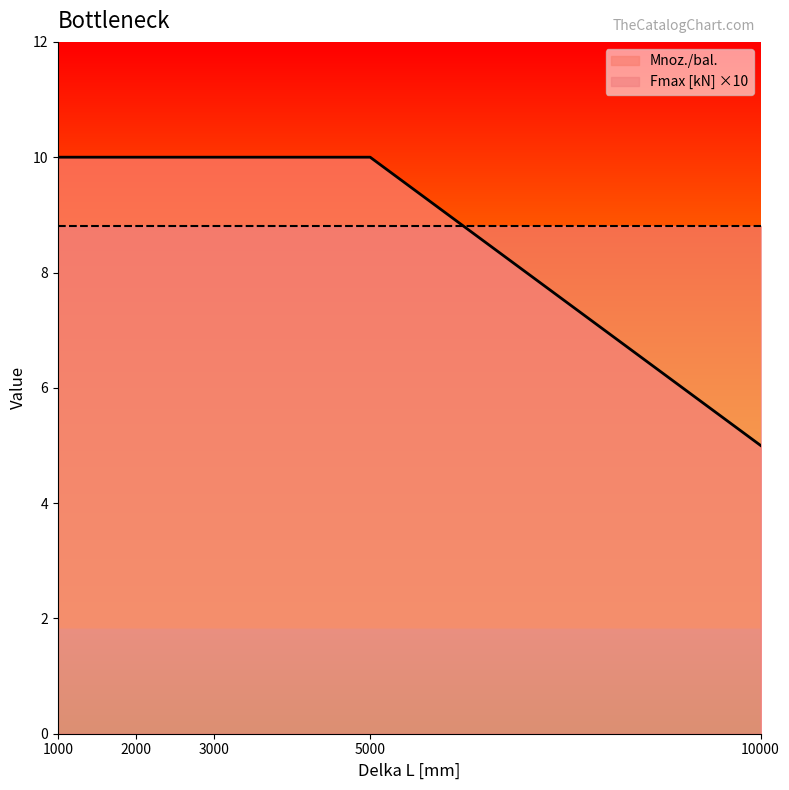

Does the chart display data point markers on the line(s)?

No